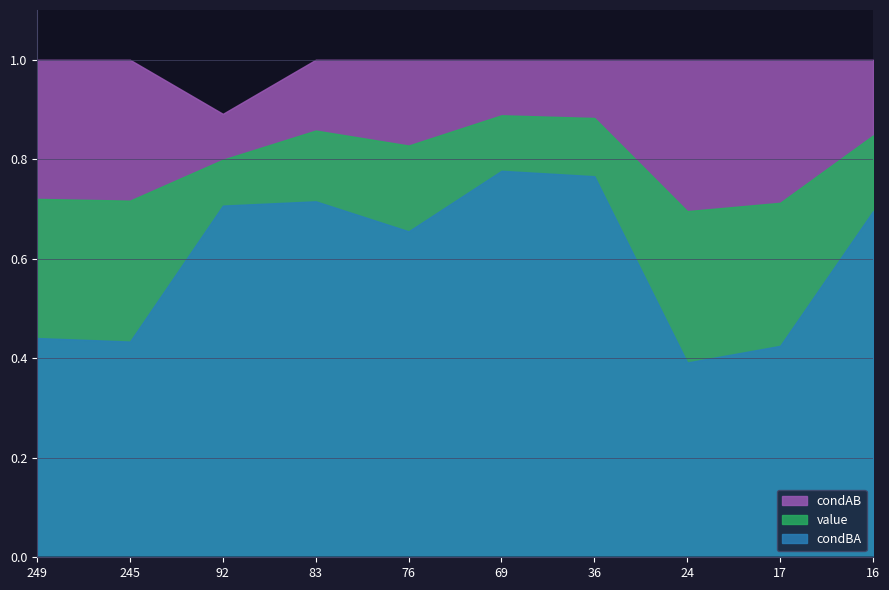

True or false: condAB and condBA intersect in this chart.

False